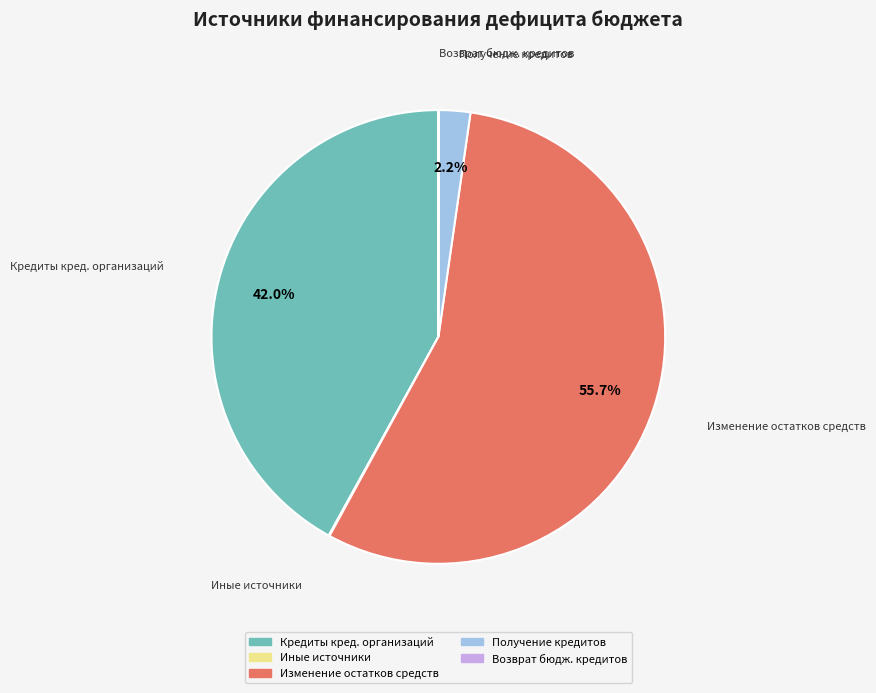

Which slice is the largest?

Изменение остатков средств